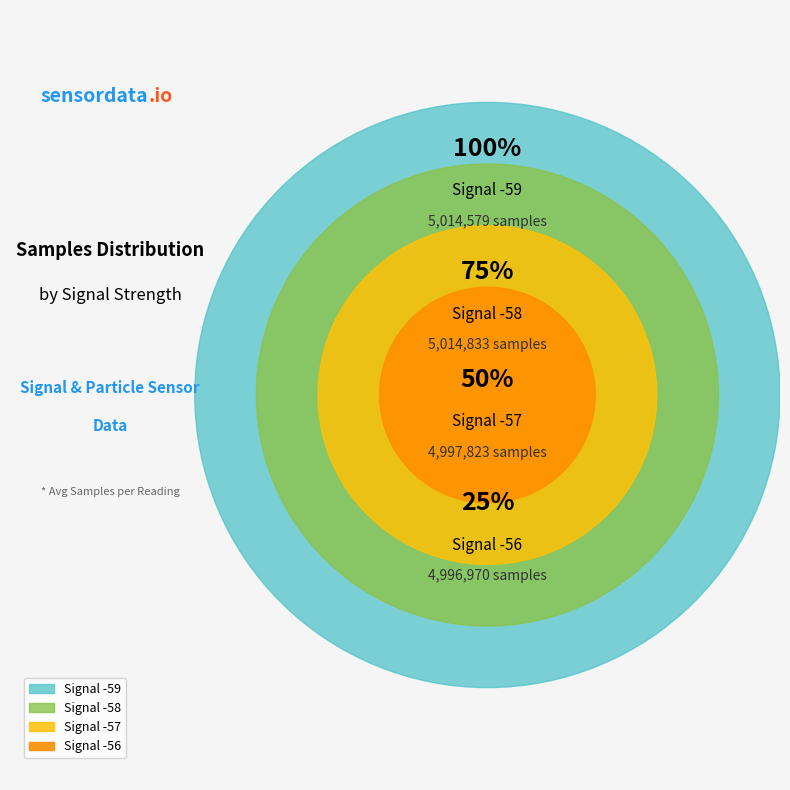

The -59 slice represents 10% of the pie. True or false?

False